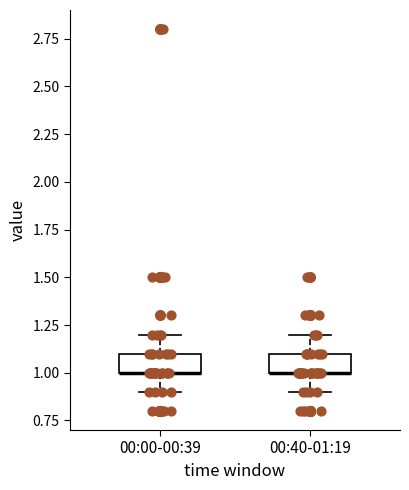

Where does the lower whisker of the box for 00:40-01:19 end on the y-axis? The values are not printed on the chart, so give them approximately, as read against the axis.

0.9